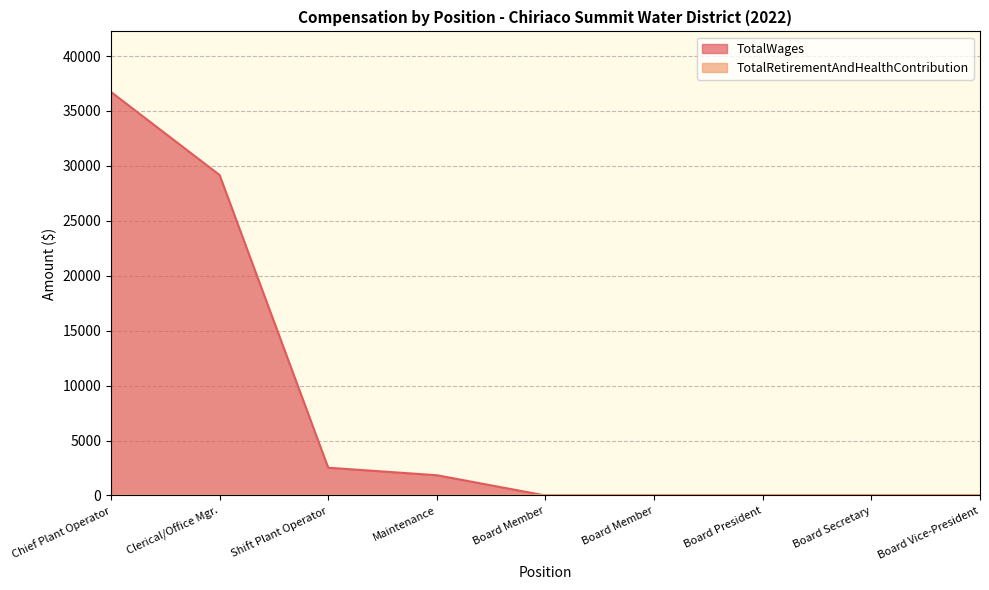

Which has a higher value, Shift Plant Operator or Chief Plant Operator?

Chief Plant Operator